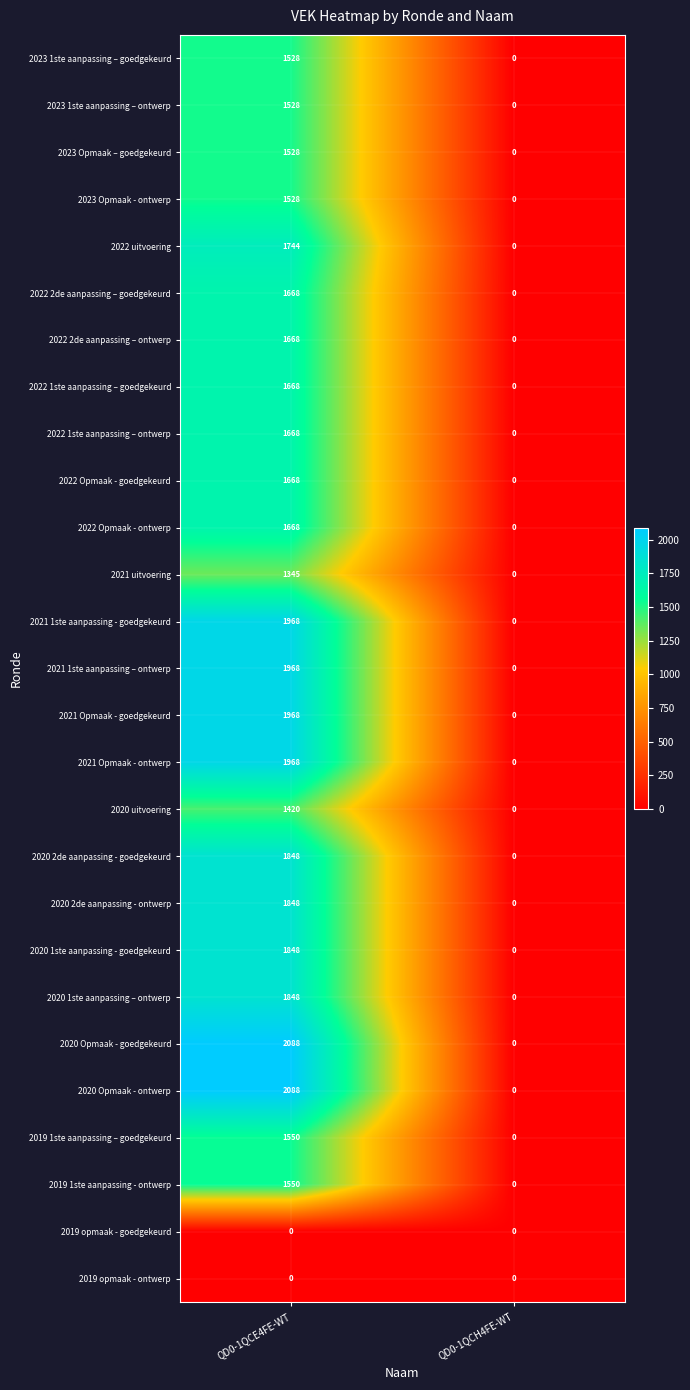

What is the sum of all 2022 2de aanpassing – ontwerp values?

1668